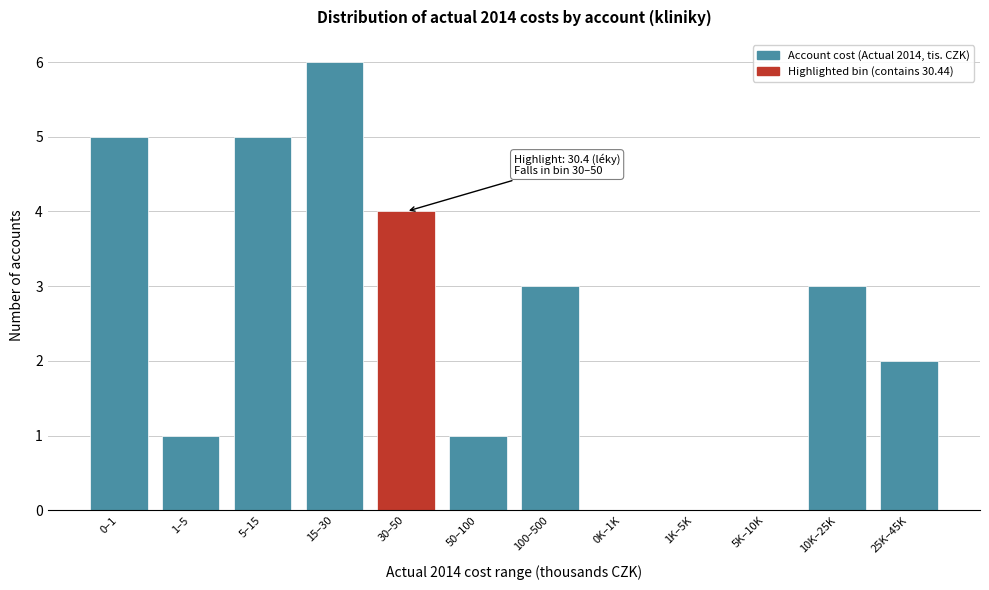

Reading right to left, extract all data points from this chart.

25K–45K=2	10K–25K=3	5K–10K=0	1K–5K=0	0K–1K=0	100–500=3	50–100=1	30–50=4	15–30=6	5–15=5	1–5=1	0–1=5